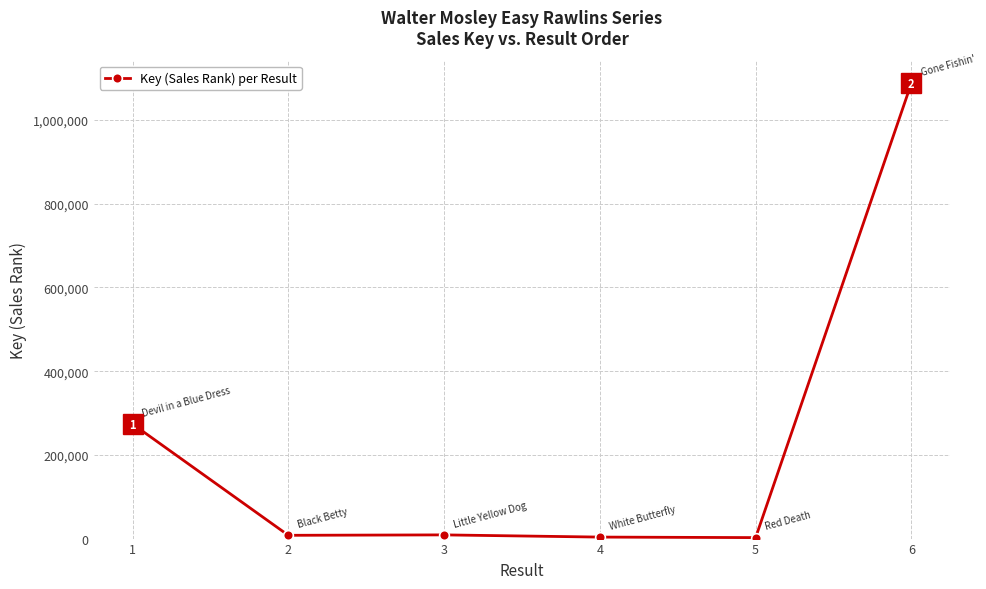

What is the sum of the values at 3 and 4?

12395